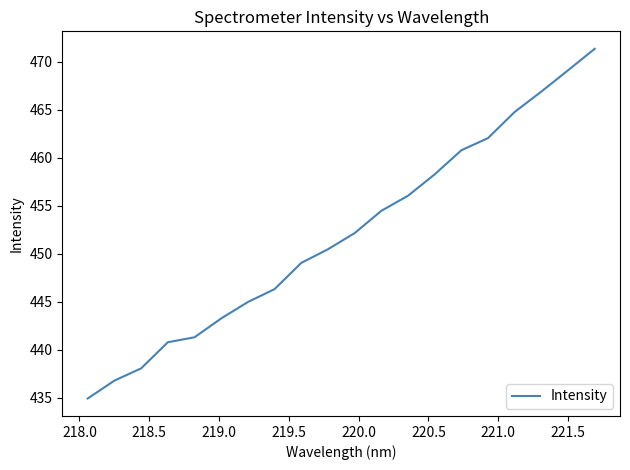

What is the difference between the maximum and minimum values?

36.4